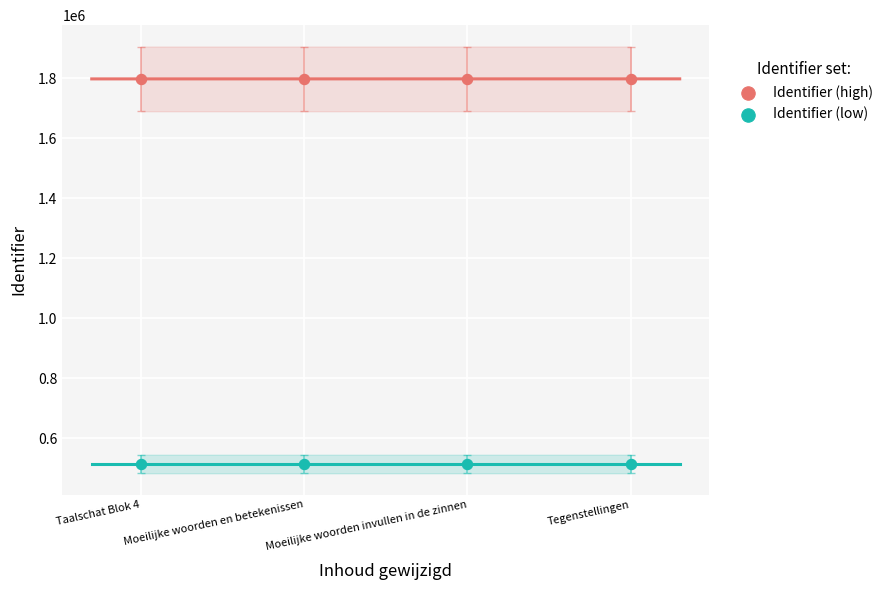

Across all data points, what is the range of X values (max minus min)?

3.0